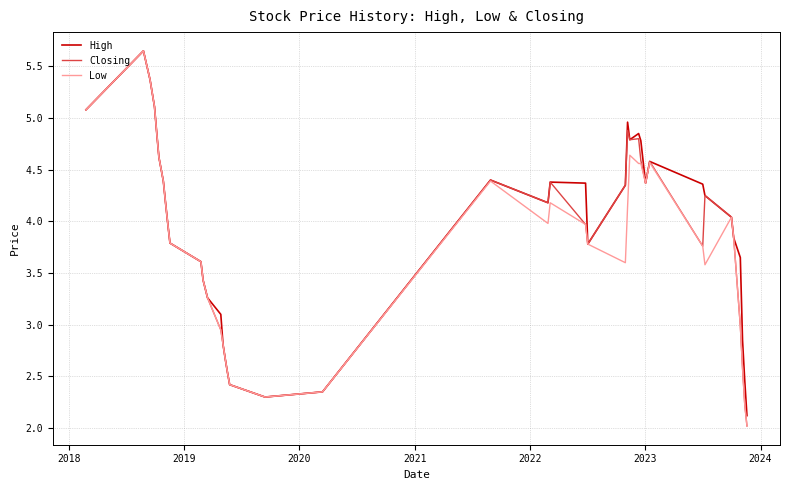

What is the minimum value for Closing?

2.0